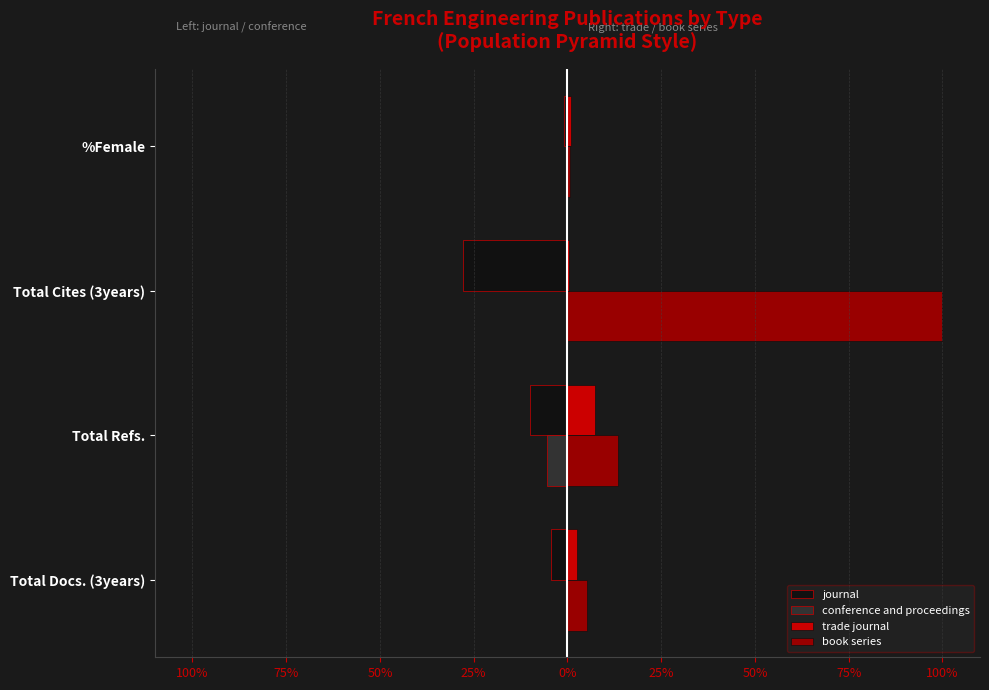

What is the sum of all journal values?

-43.4